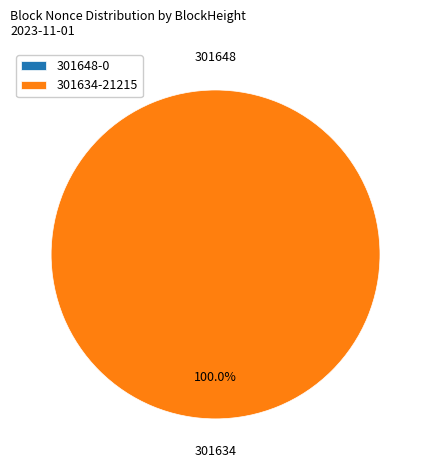

What is the largest slice in the pie chart?

301634